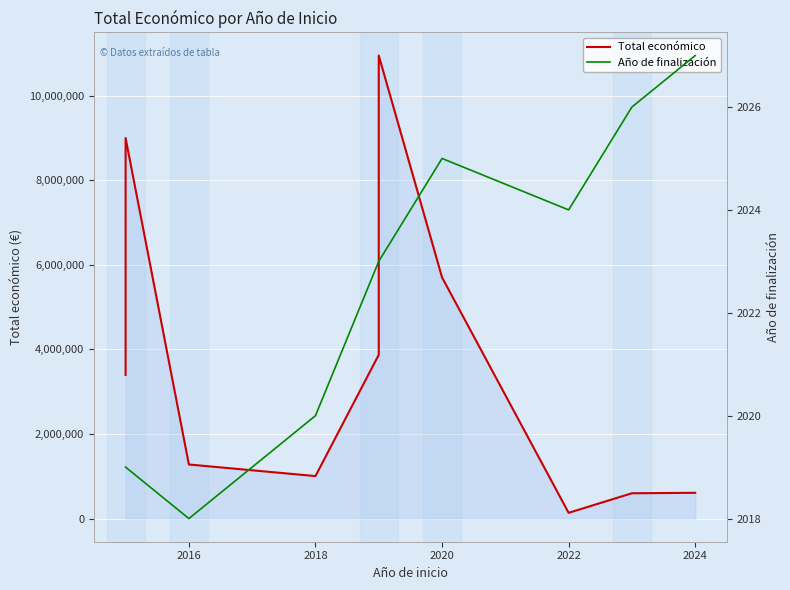

What is the difference between the second highest and minimum values in the Total económico series?

8863773